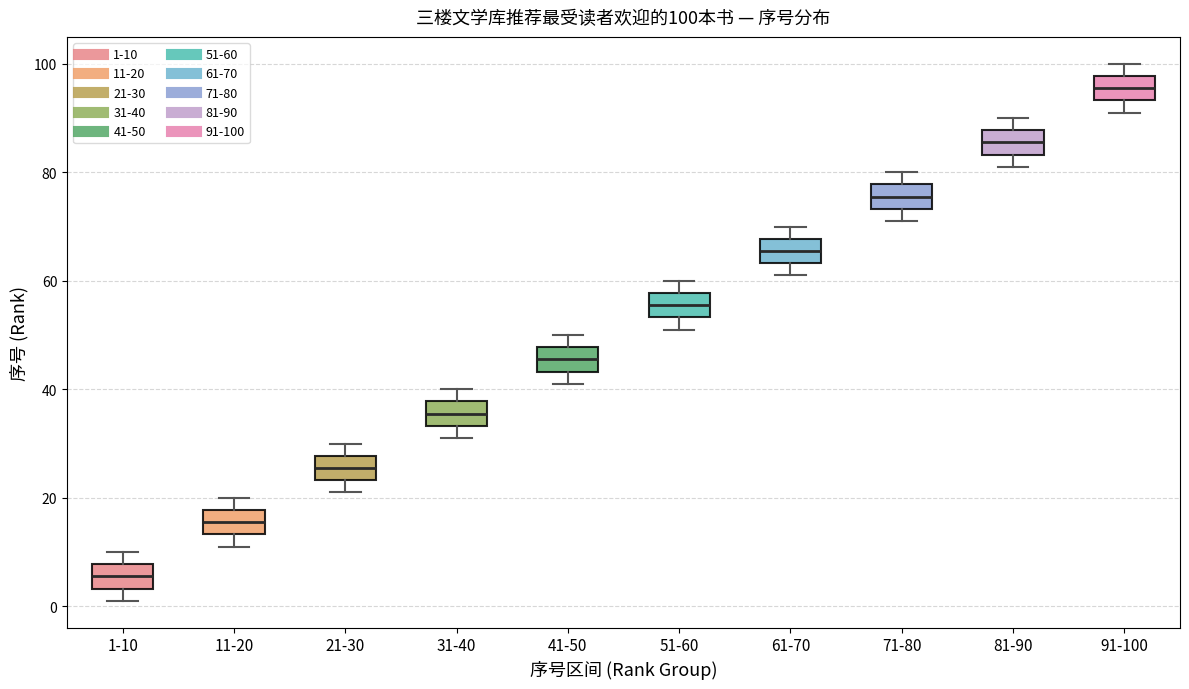

Which box has the lowest median line?

1-10